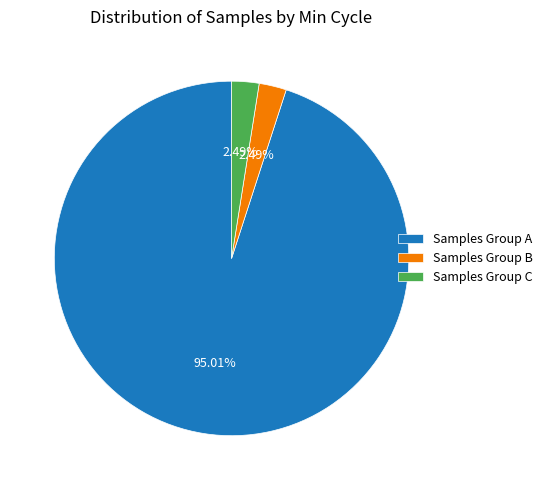

What is the largest slice in the pie chart?

Samples Group A